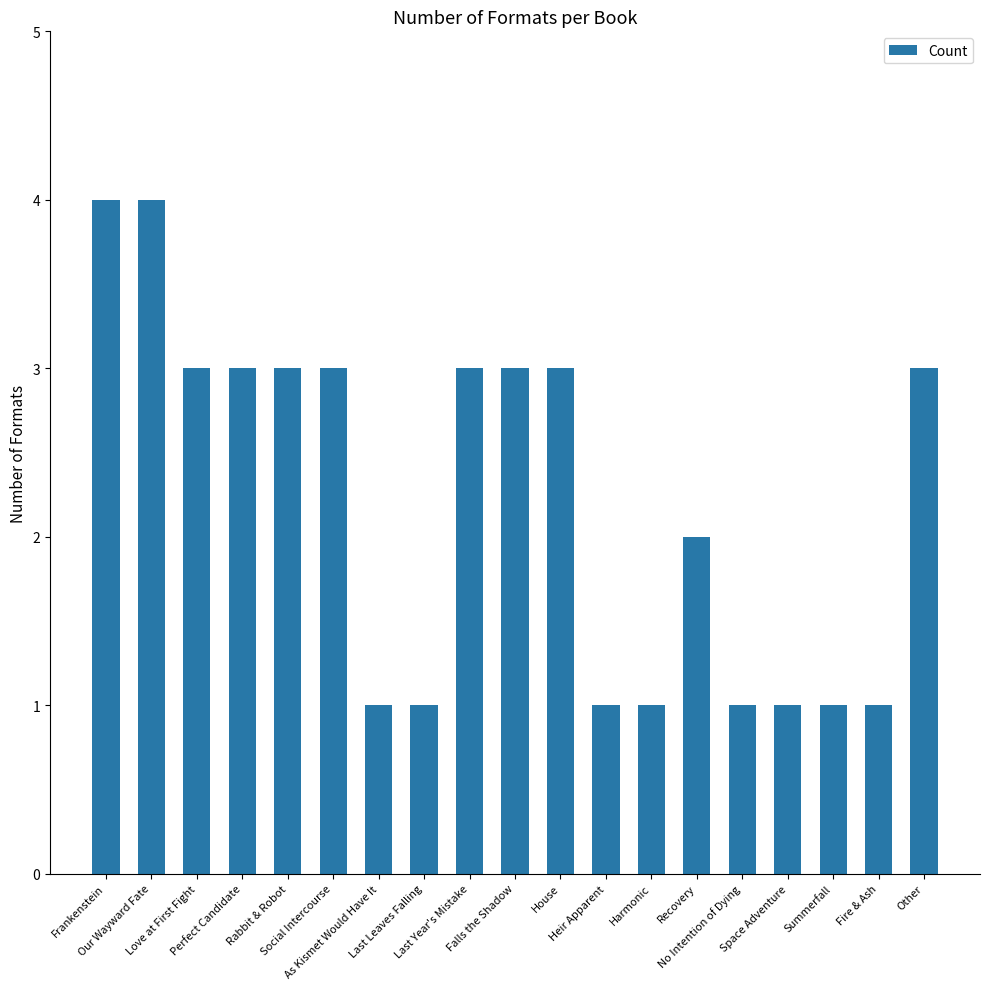

What is the difference between the second highest and minimum values?

3